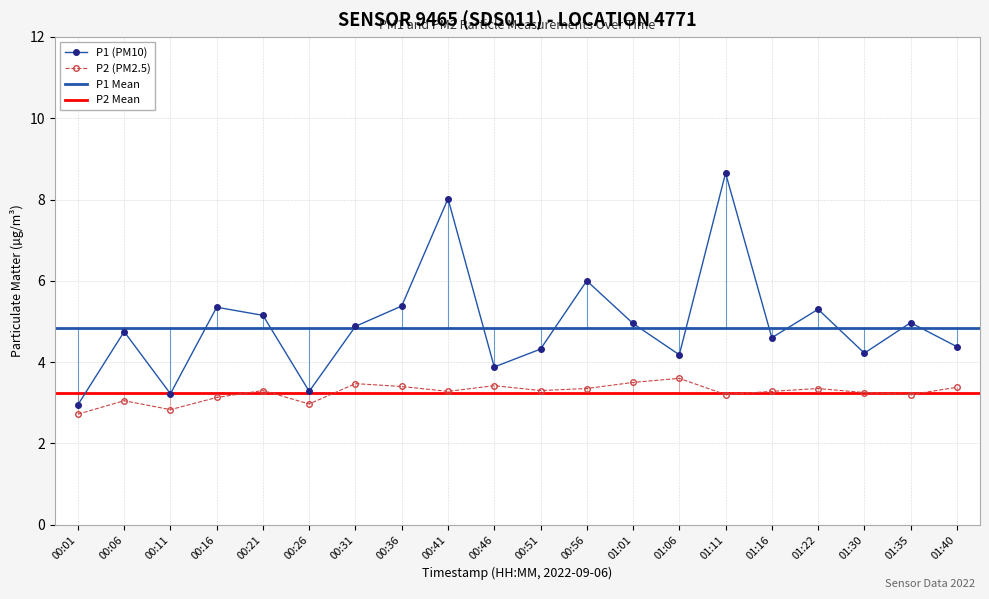

What is the label of the 1st point from the right?

01:40